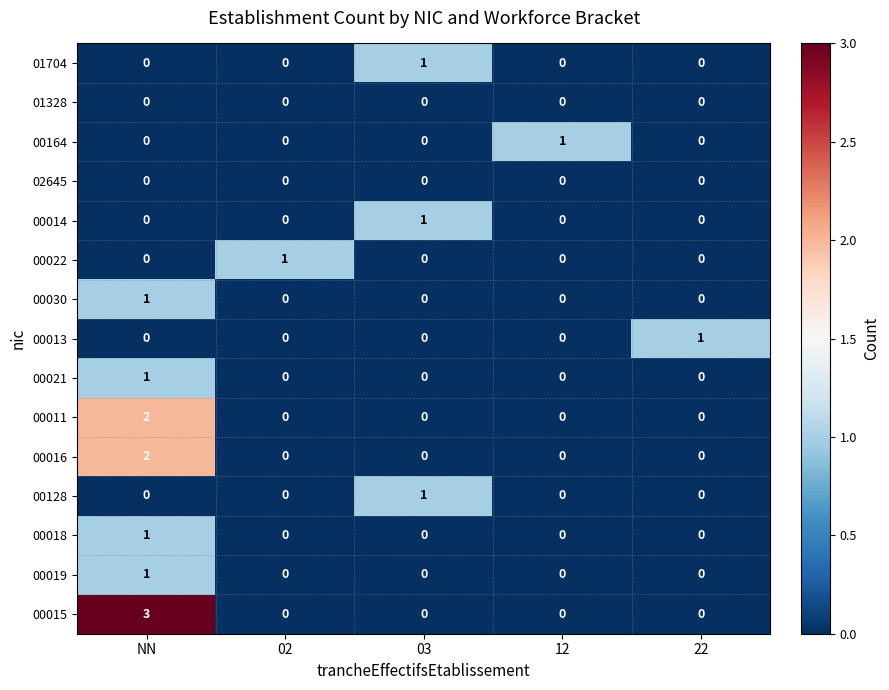

At which category is the sum across all series the highest?

NN